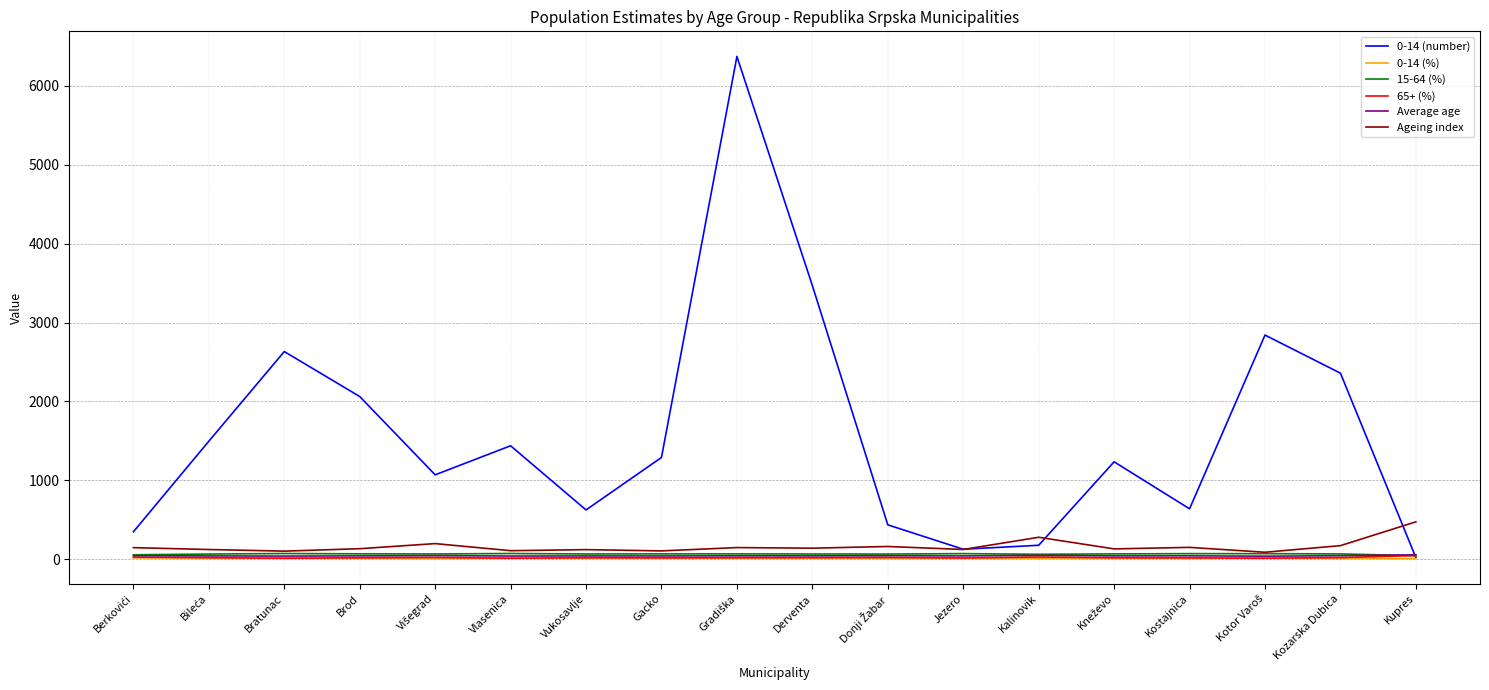

What is the greatest value displayed?

6372.0